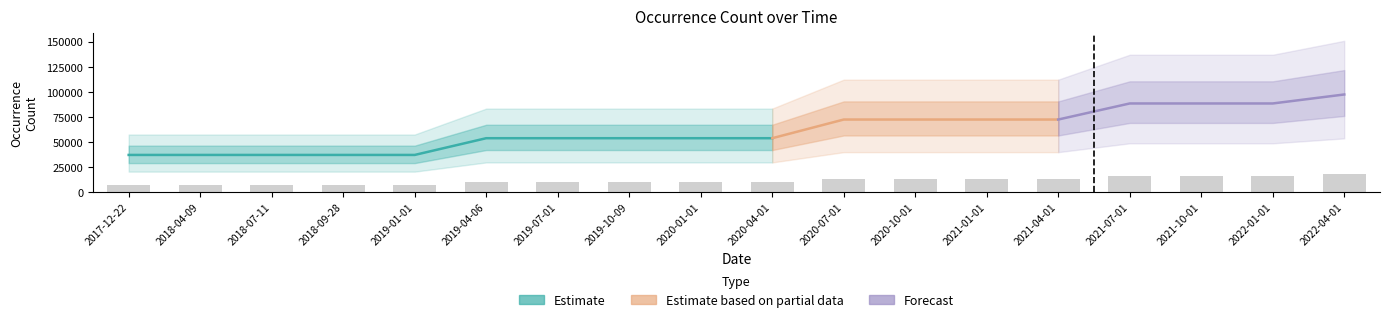

Which label corresponds to the smallest value in the chart?

2017-12-22